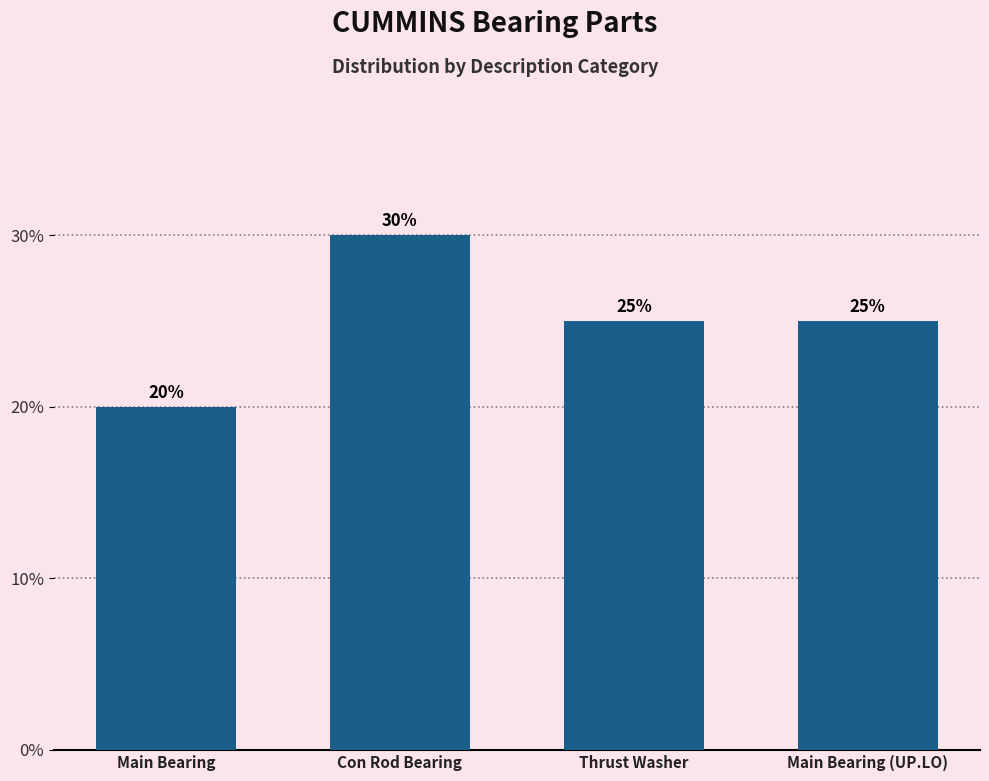

Reading right to left, list all the values displayed in this chart.

25	25	30	20